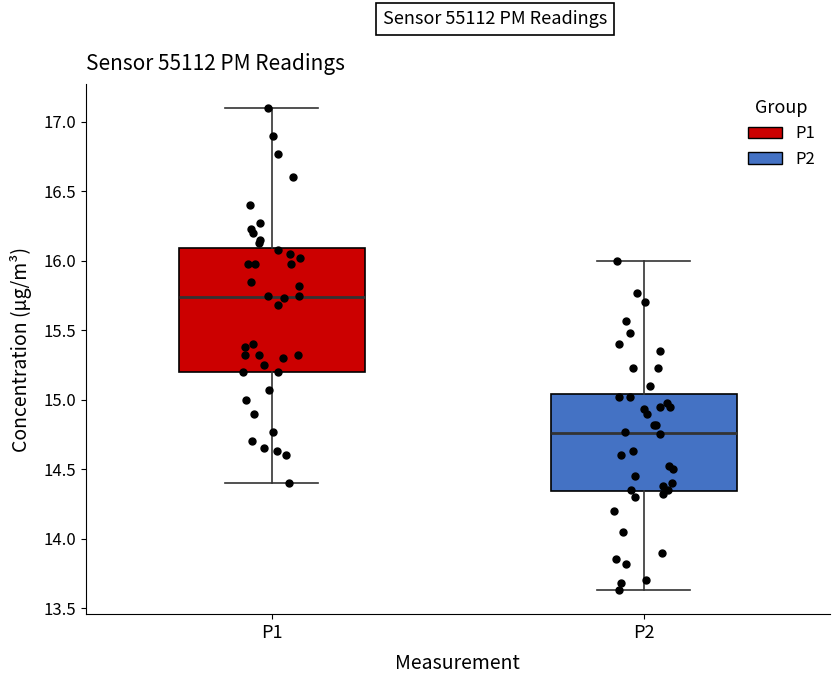

Where is the lower edge of the box for P1 on the y-axis? The values are not printed on the chart, so give them approximately, as read against the axis.

15.20